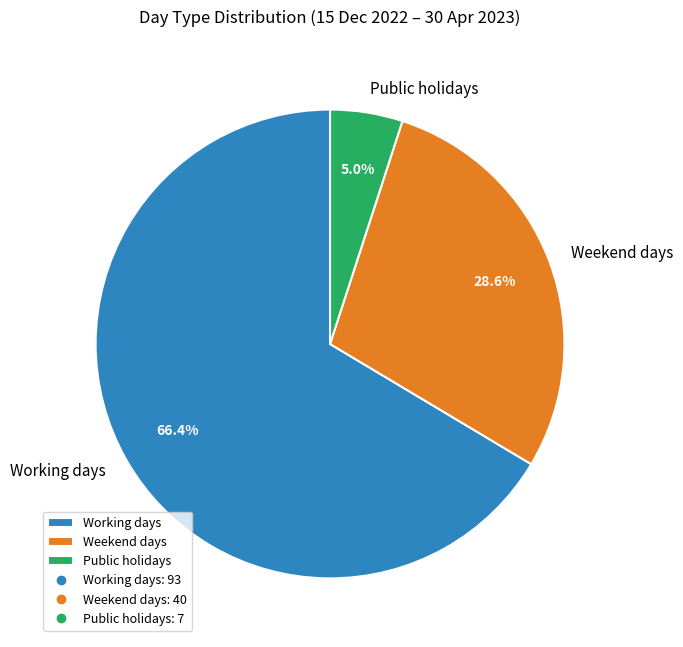

Between Public holidays and Weekend days, which is larger?

Weekend days